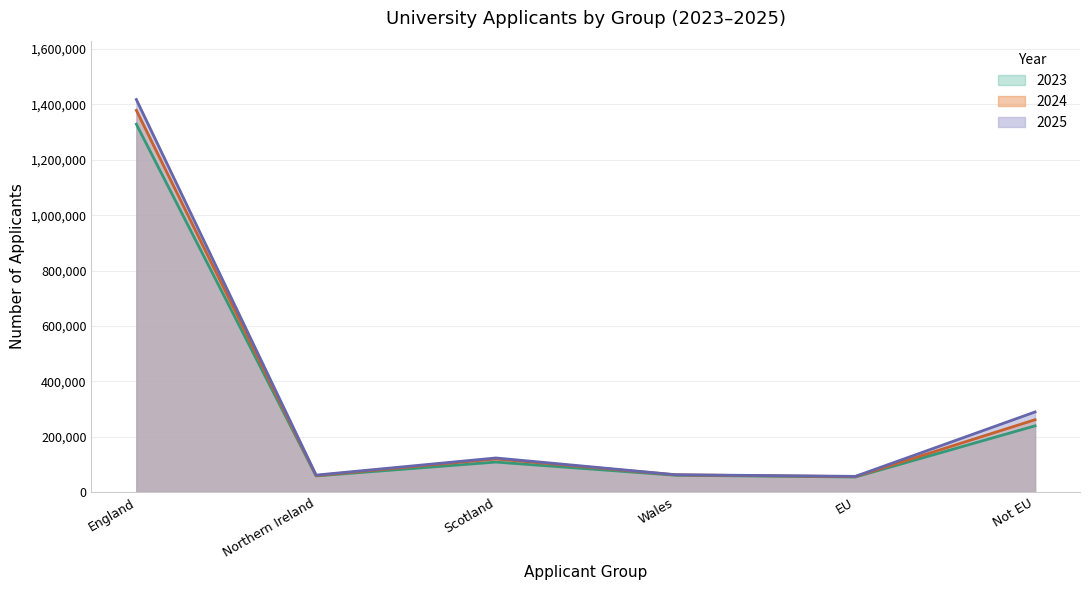

What is the value of the 2024 point at the 3rd from the left?

119270